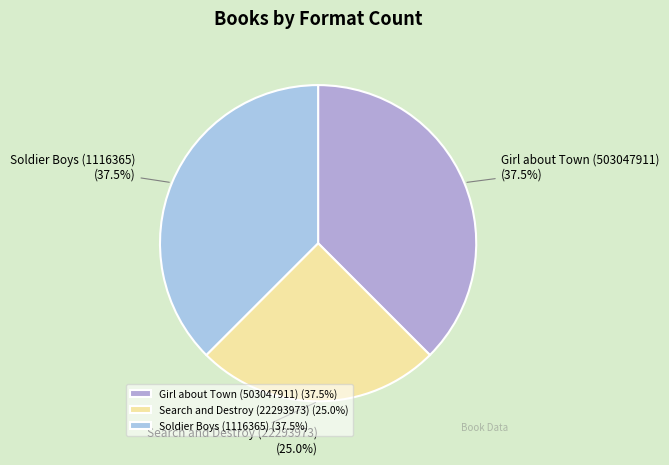

What is the total percentage of Search and Destroy (22293973) and Girl about Town (503047911)?

62.5%